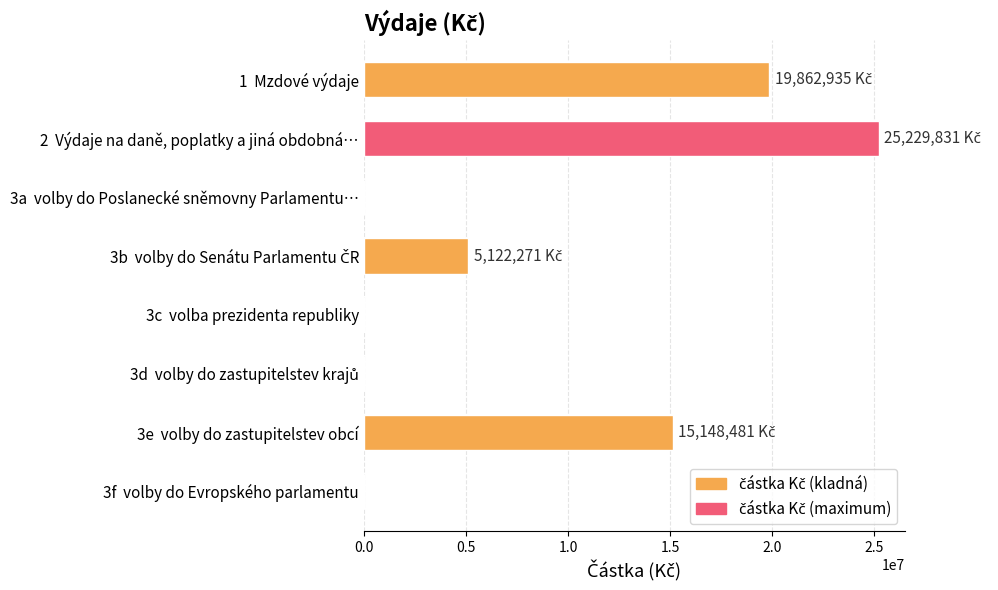

At which label is the value closest to 12614915?

3e  volby do zastupitelstev obcí